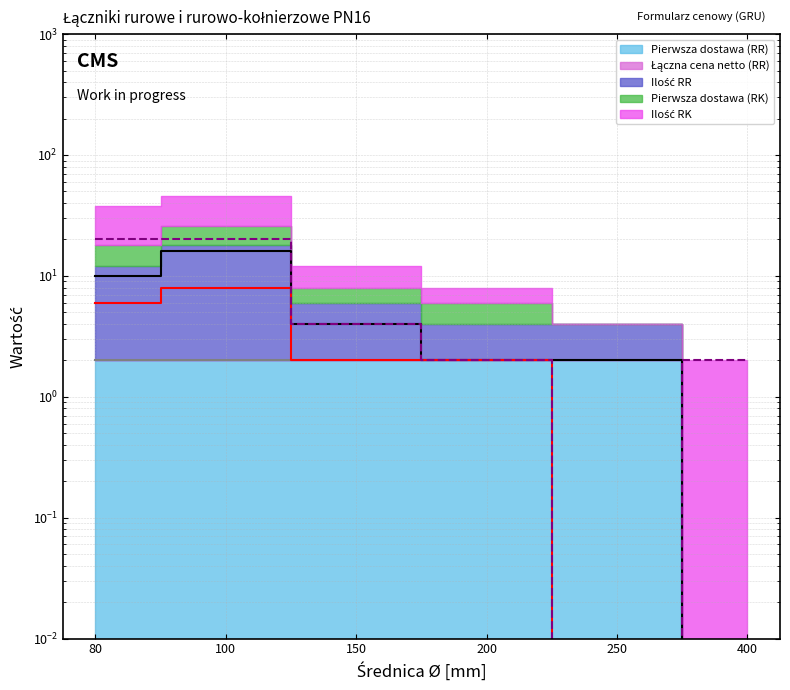

The Ilość RR series shows 17.6 at 80. True or false?

False